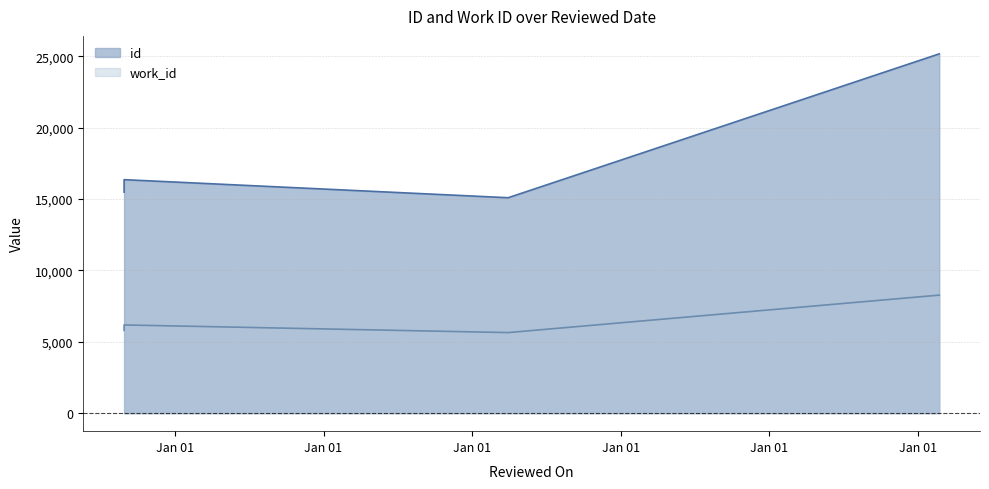

How many interior local peaks does the id series have?

1